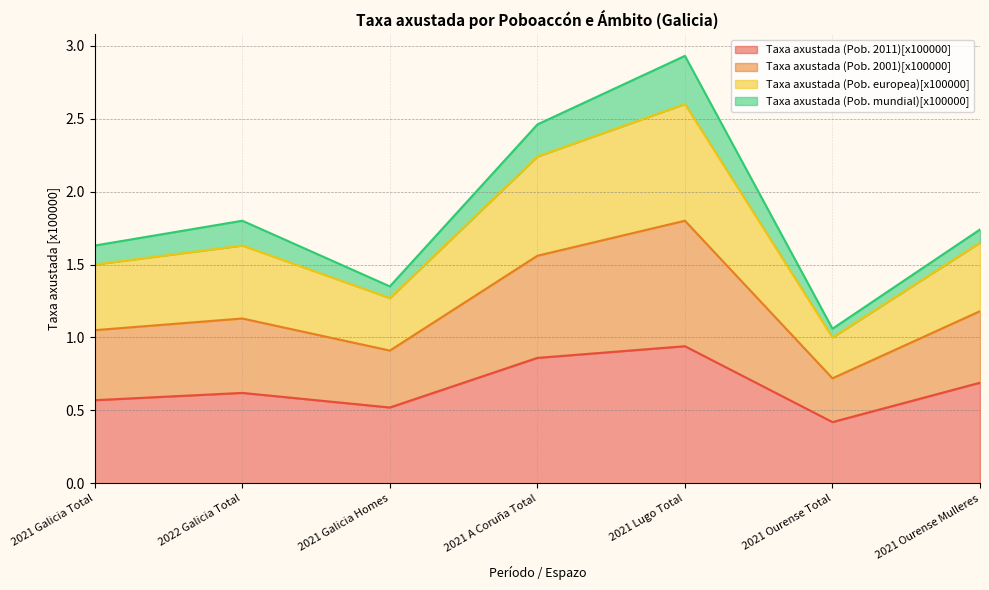

What are all the series names shown in the legend?

Taxa axustada (Pob. 2011)[x100000], Taxa axustada (Pob. 2001)[x100000], Taxa axustada (Pob. europea)[x100000], Taxa axustada (Pob. mundial)[x100000]